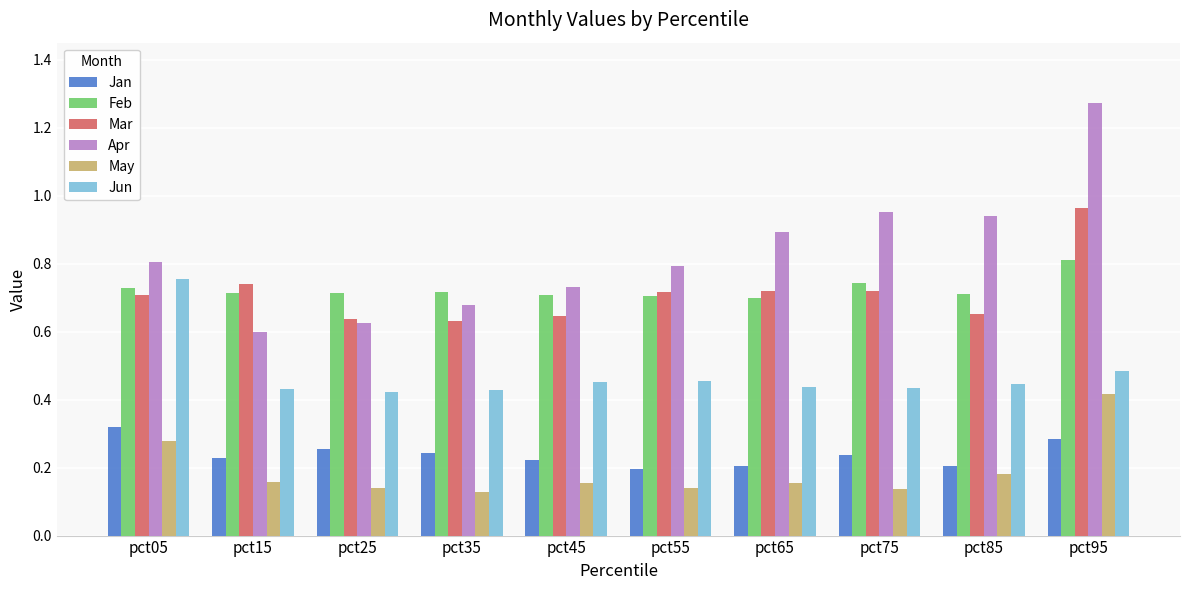

How many bars are there in total?

60